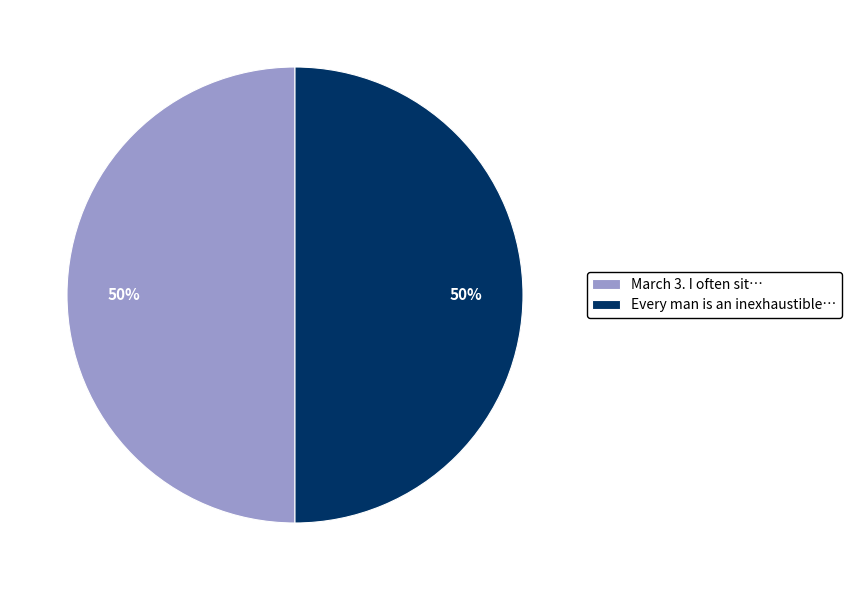

True or false: Every man is an inexhaustible… accounts for 61% of the total.

False